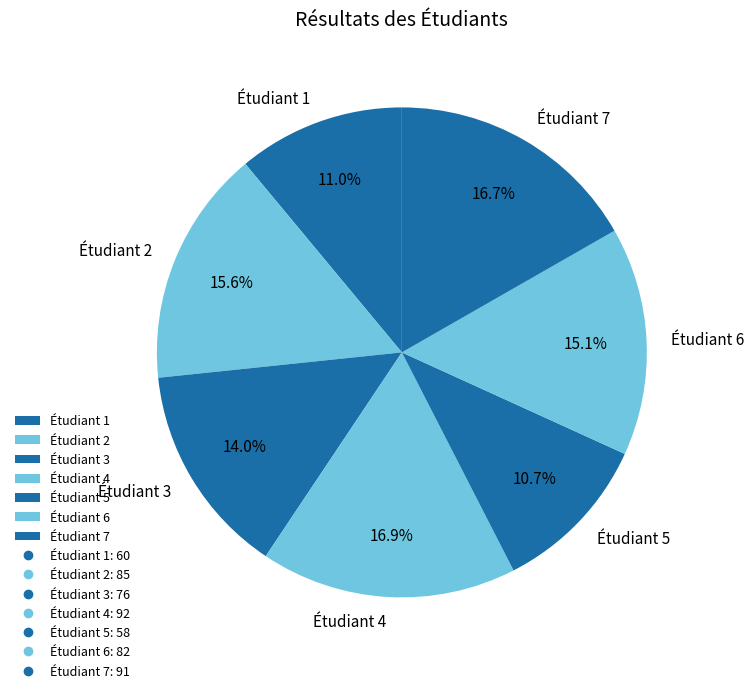

Combined, what portion of the pie is Étudiant 1 and Étudiant 3?

25.0%